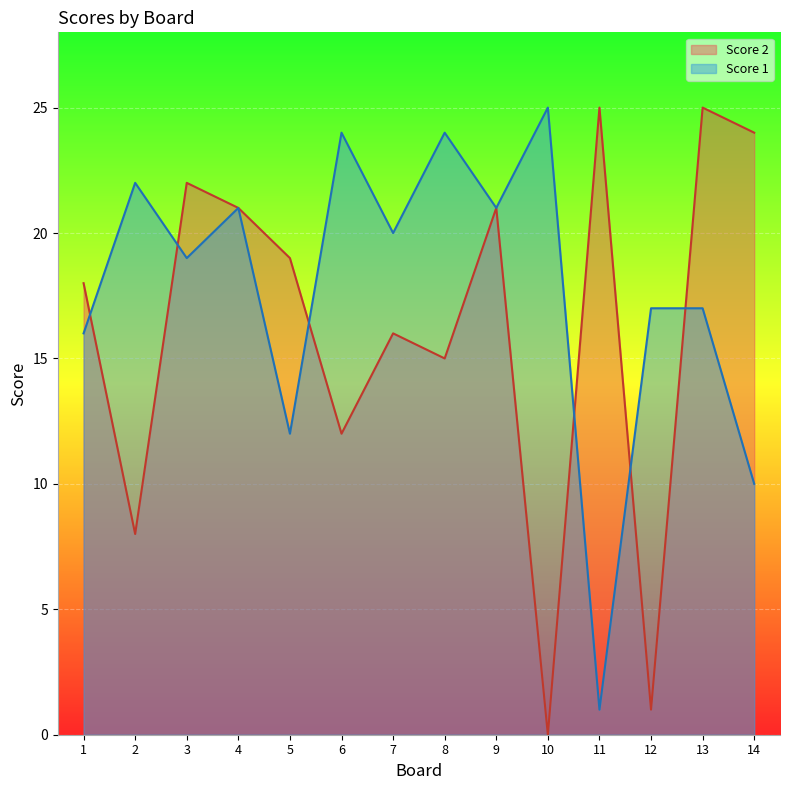

Between 10 and 12, which series saw the biggest shift?

Score 1